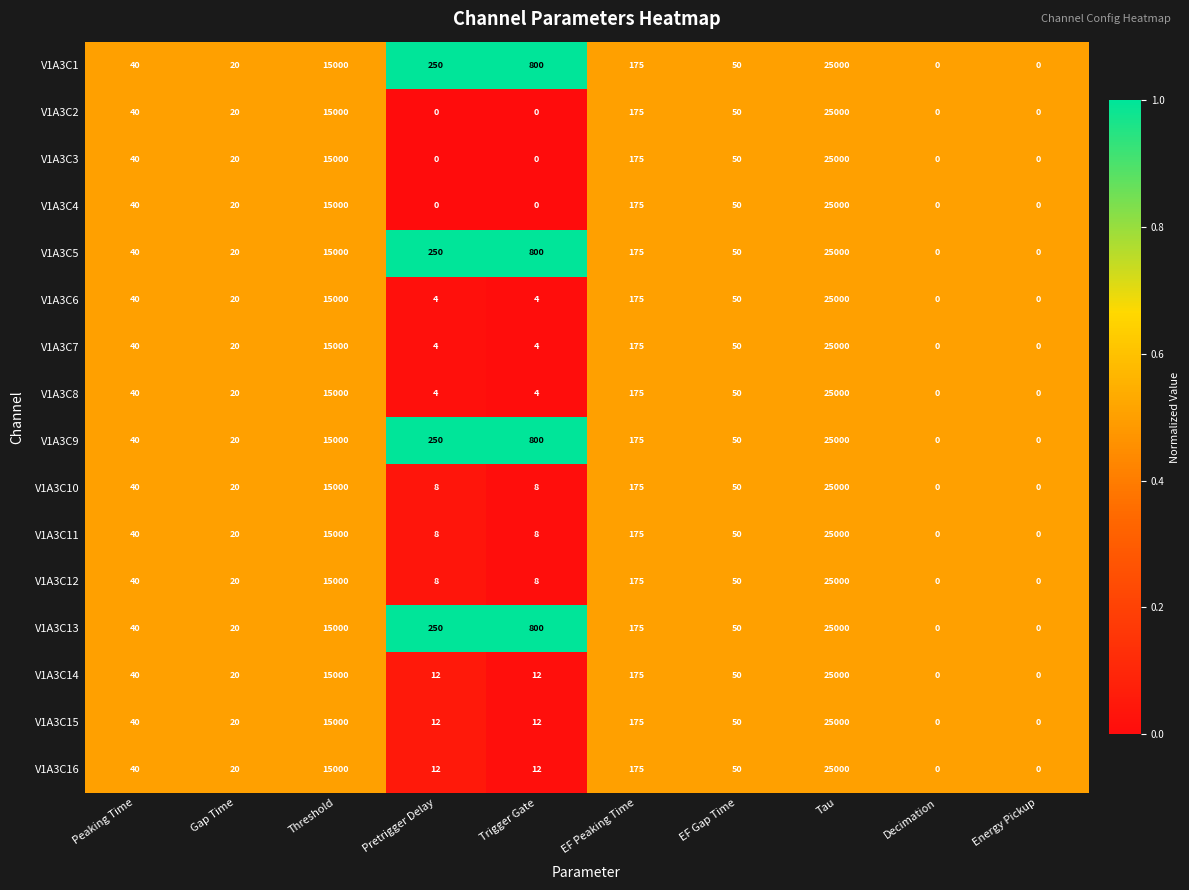

Is the value of V1A3C1 at Energy Pickup greater than the value of V1A3C9 at Peaking Time?

No